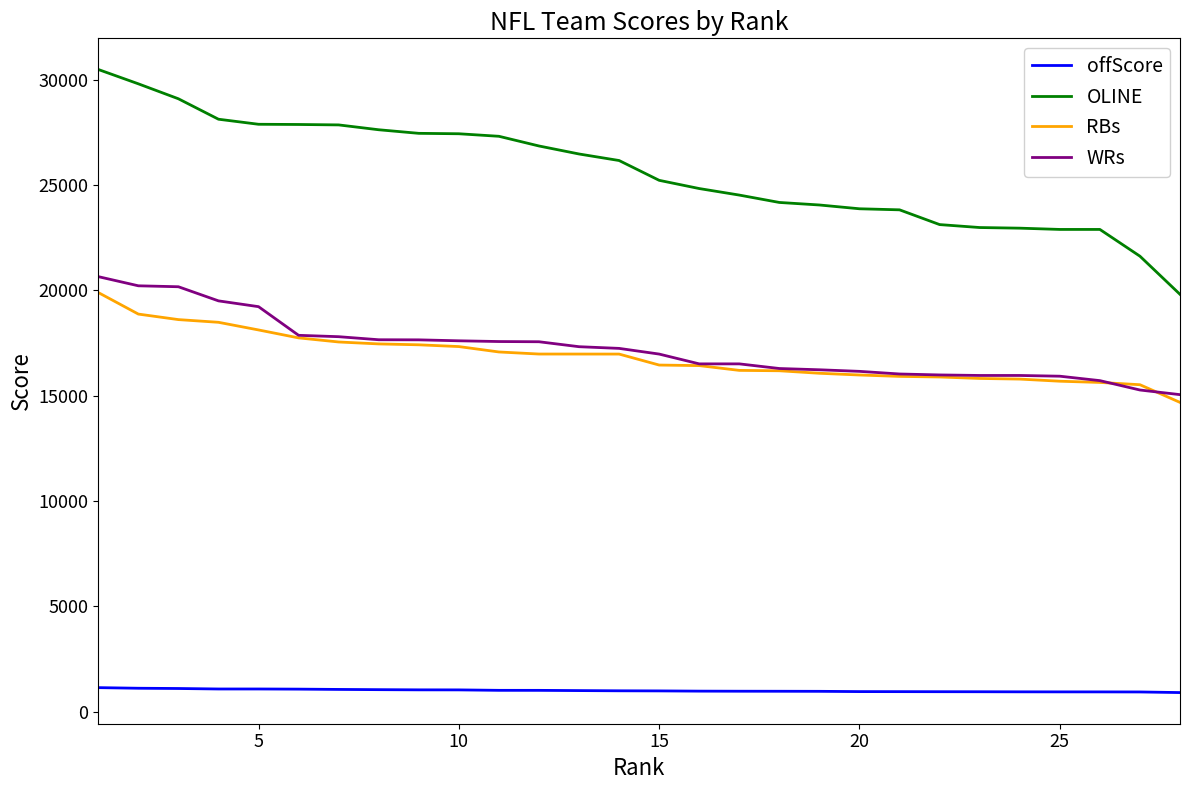

True or false: offScore and WRs cross at least once.

False